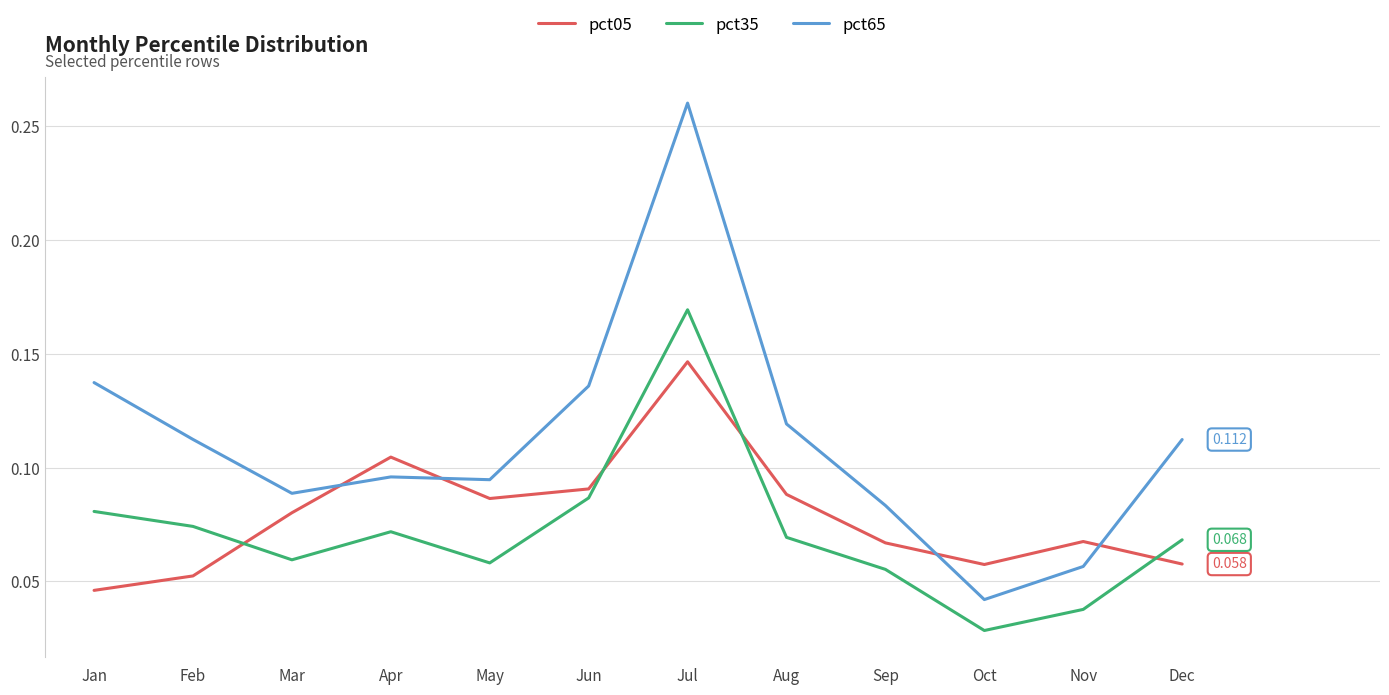

Between Feb and Jun, which series saw the biggest shift?

pct05